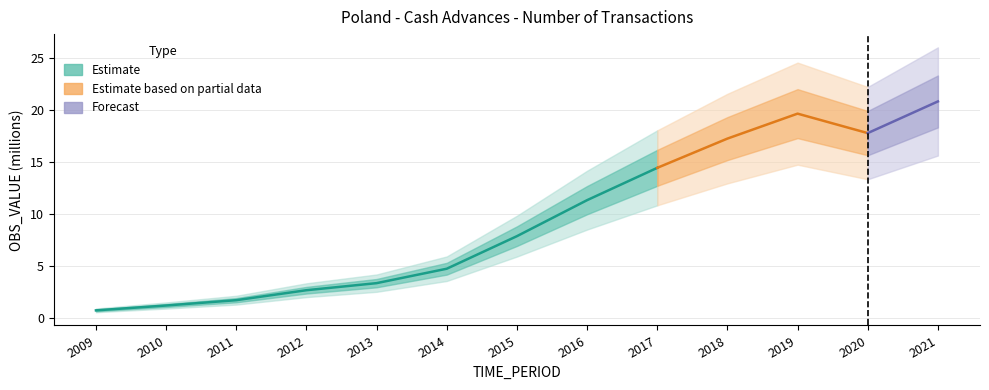

What is the smallest value displayed?

0.7